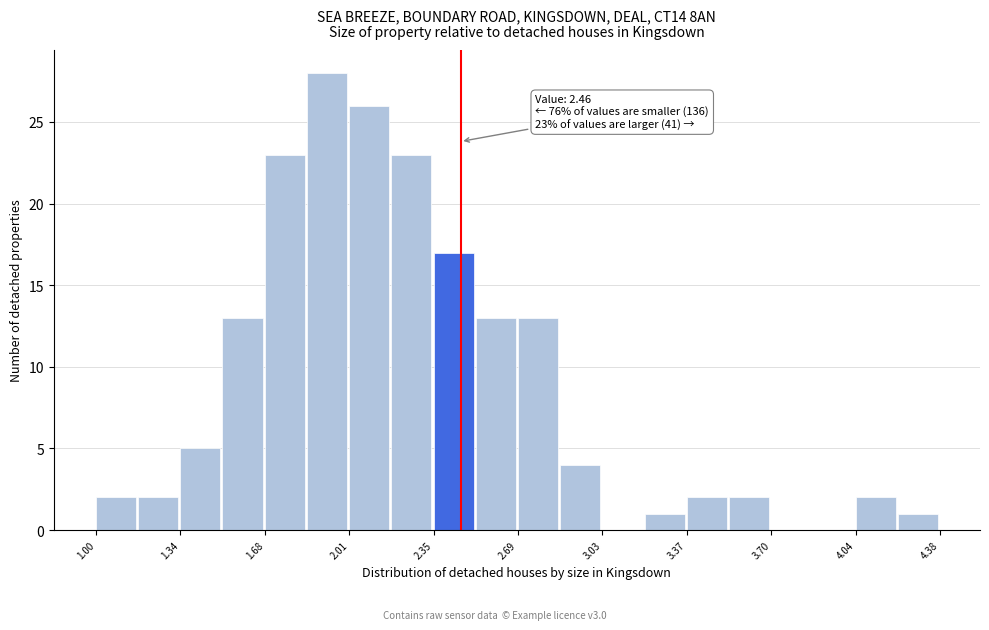

Around what value on the x-axis is the tallest bar? Give the approximate position of its centre, as read against the axis.

1.95